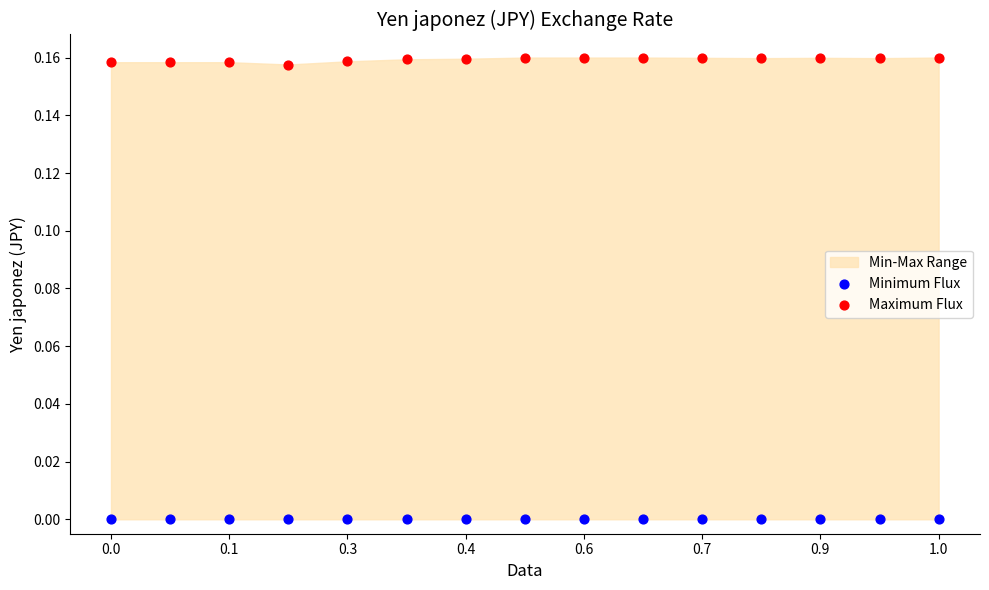

Which series reaches the minimum Y coordinate?

Minimum Flux